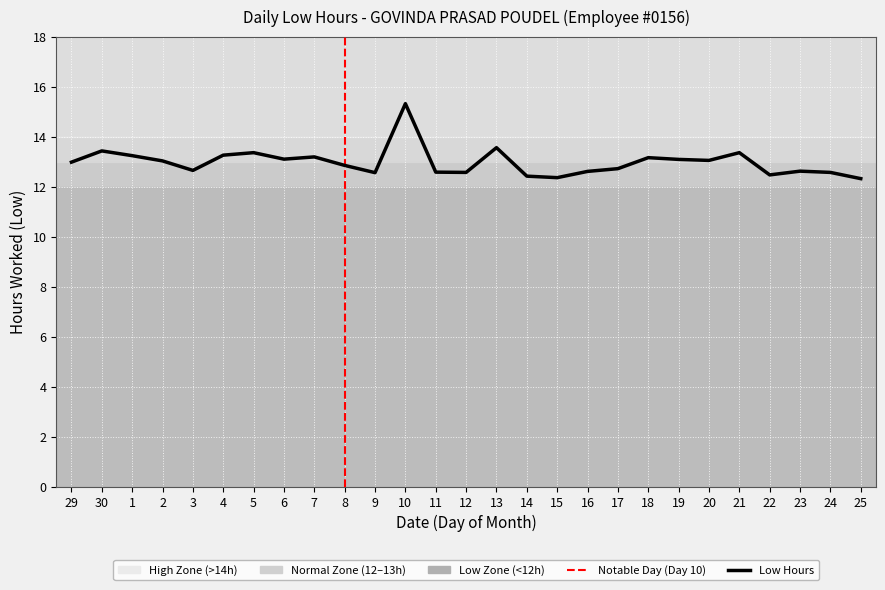

Does the chart display data point markers on the line(s)?

No